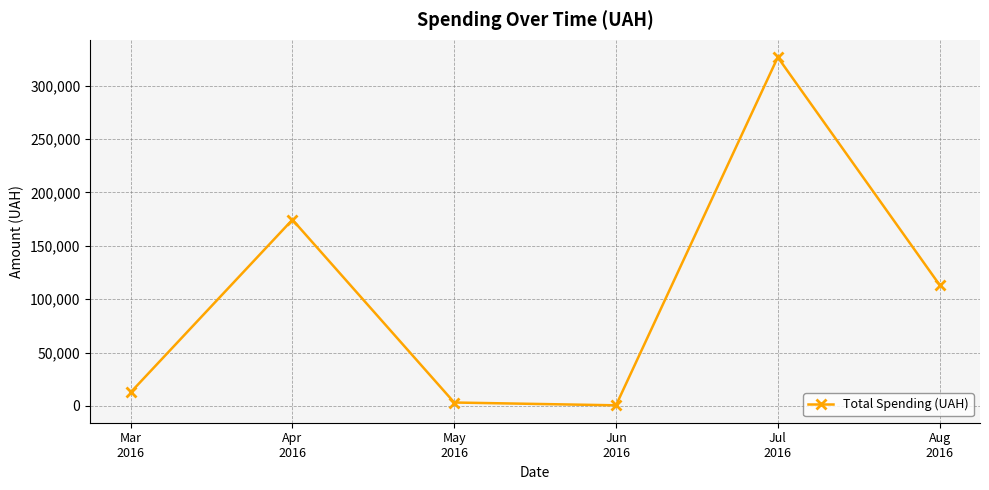

Between Jun
2016 and Apr
2016, which is larger?

Apr
2016